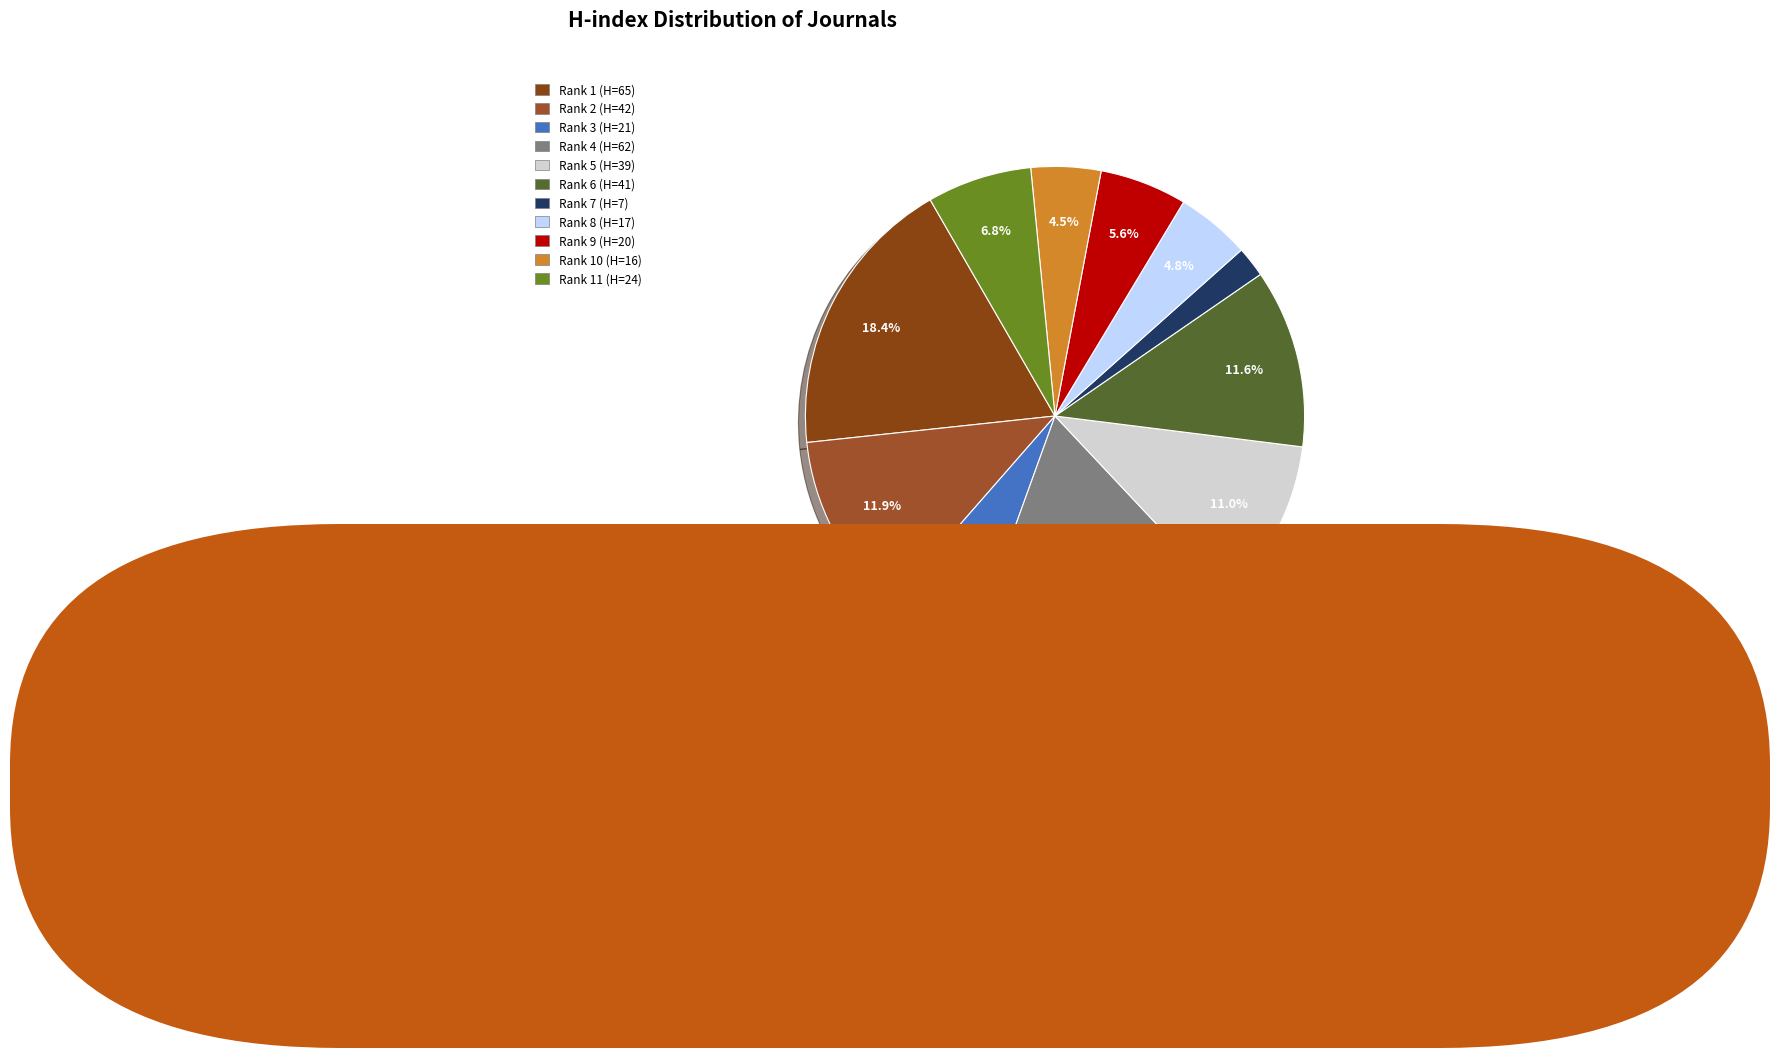

Is Rank 6 (H=41) the majority of the pie?

No